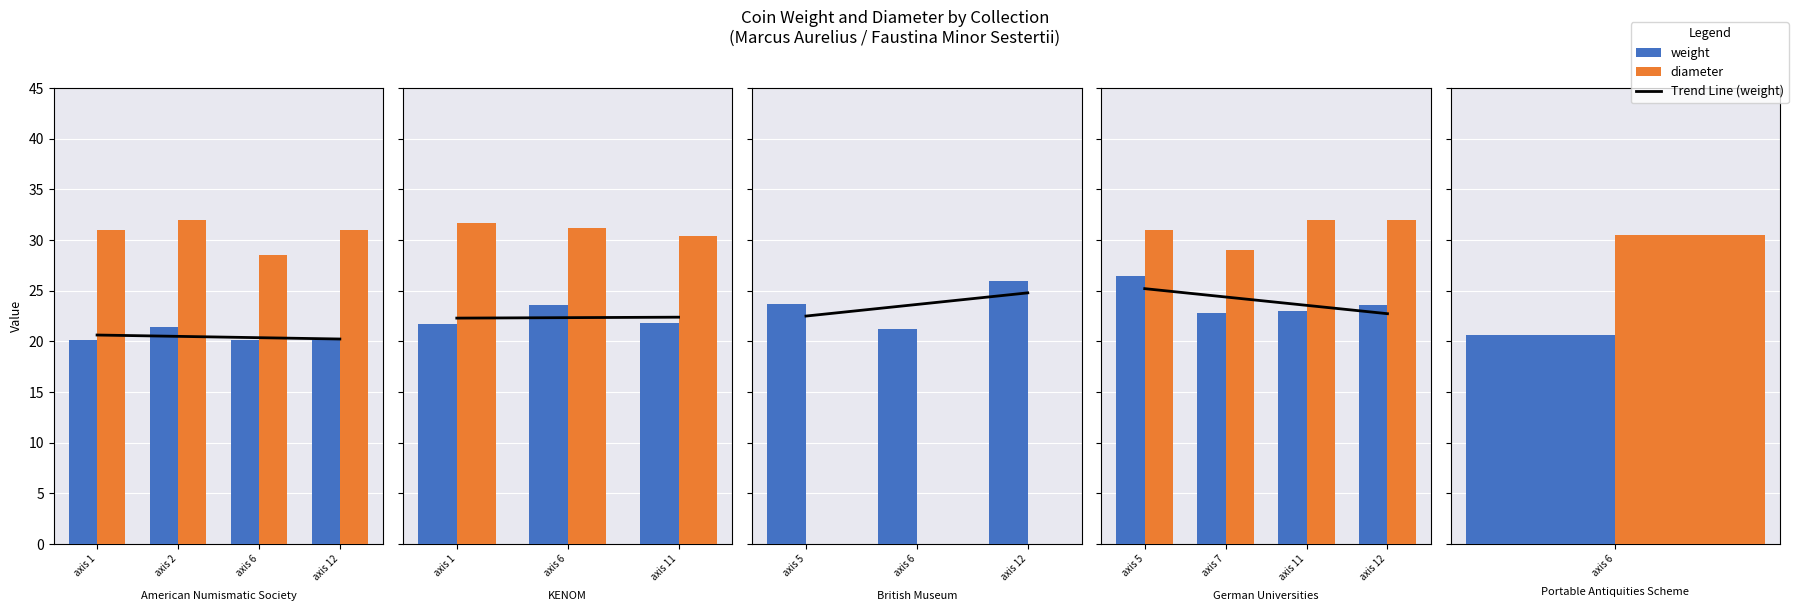

List the series in order of their overall mean, lowest first.

weight, diameter